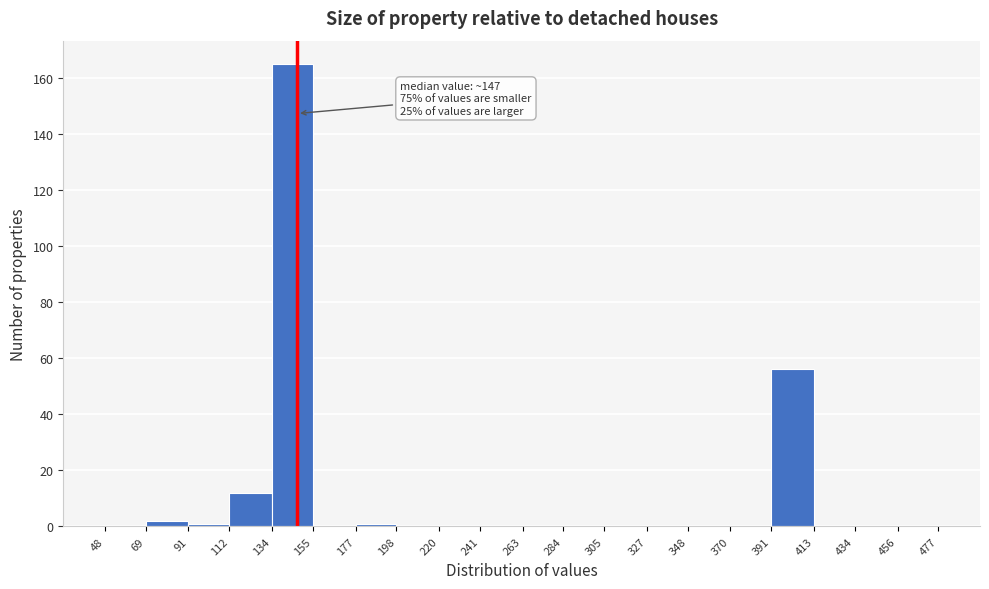

Which range on the x-axis has the tallest bar?

134 to 155